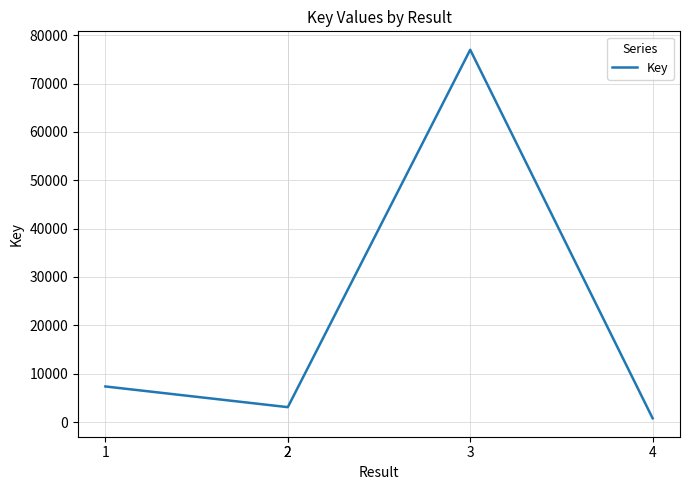

What is the maximum value shown in the chart?

76984